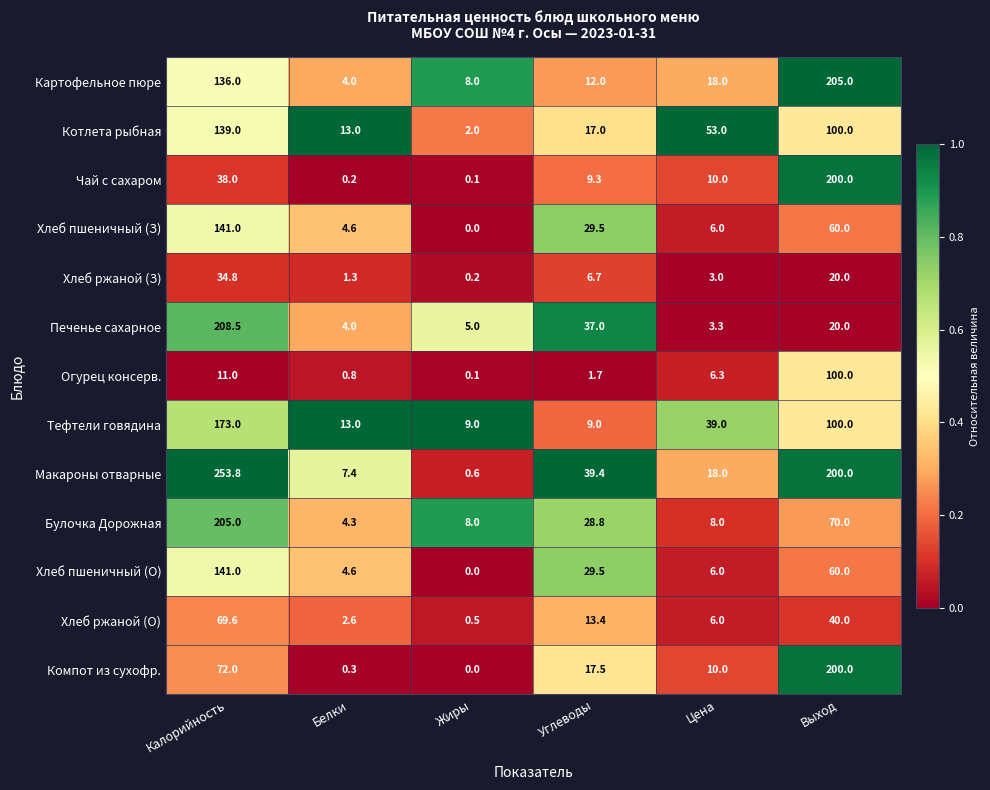

Which category has the highest value across all series?

Калорийность